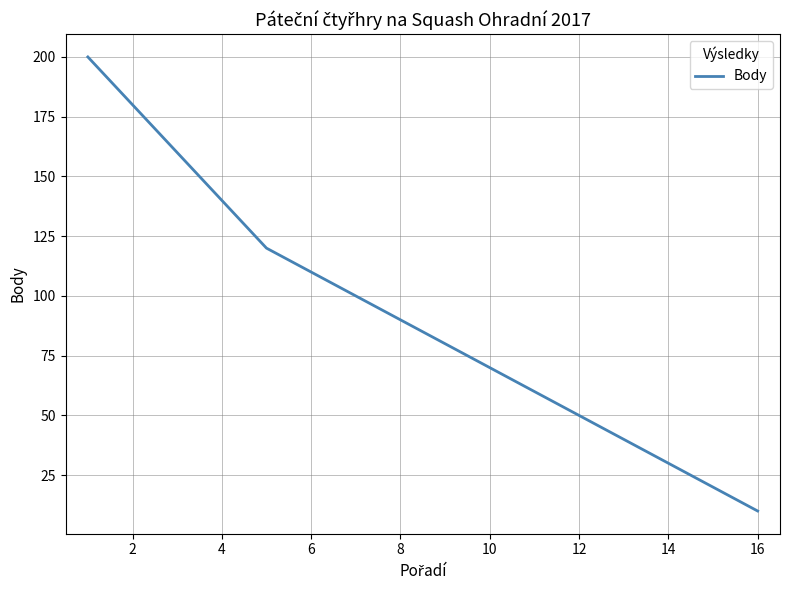

What is the smallest value displayed?

10